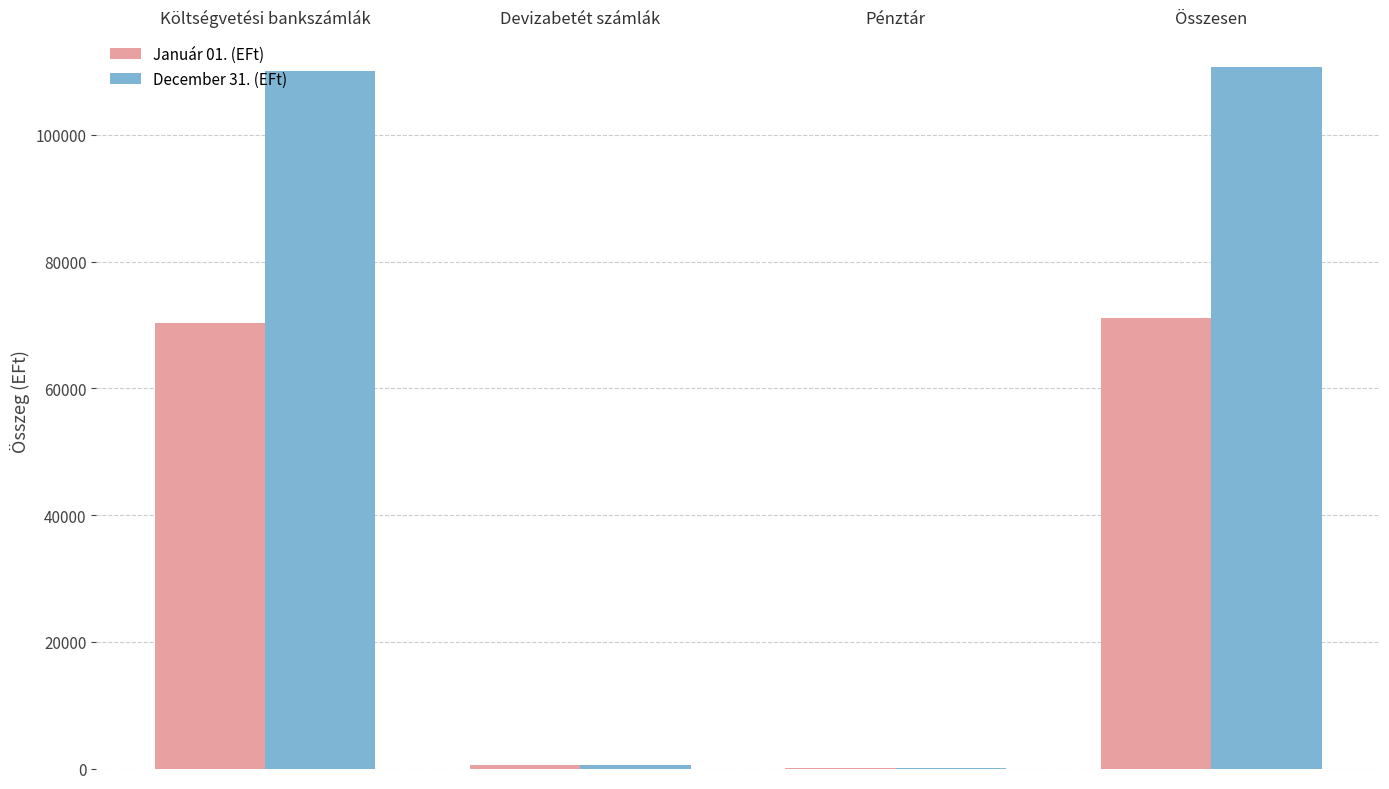

What is the maximum value for Január 01. (EFt)?

71021